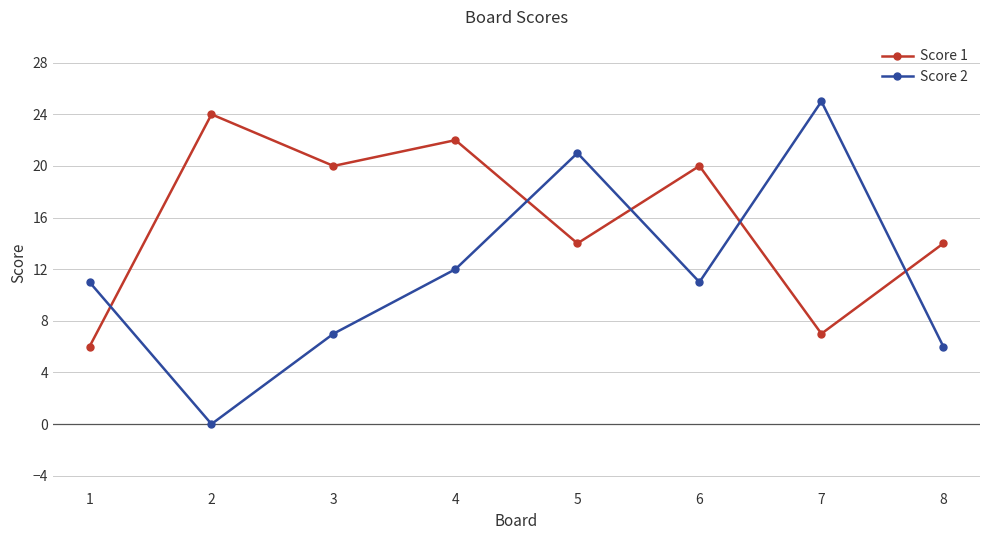

How many categories are shown in the chart?

8